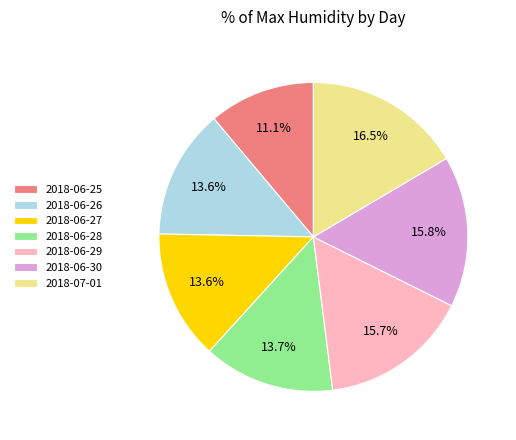

What percentage is NOT represented by 2018-07-01?

83.5%